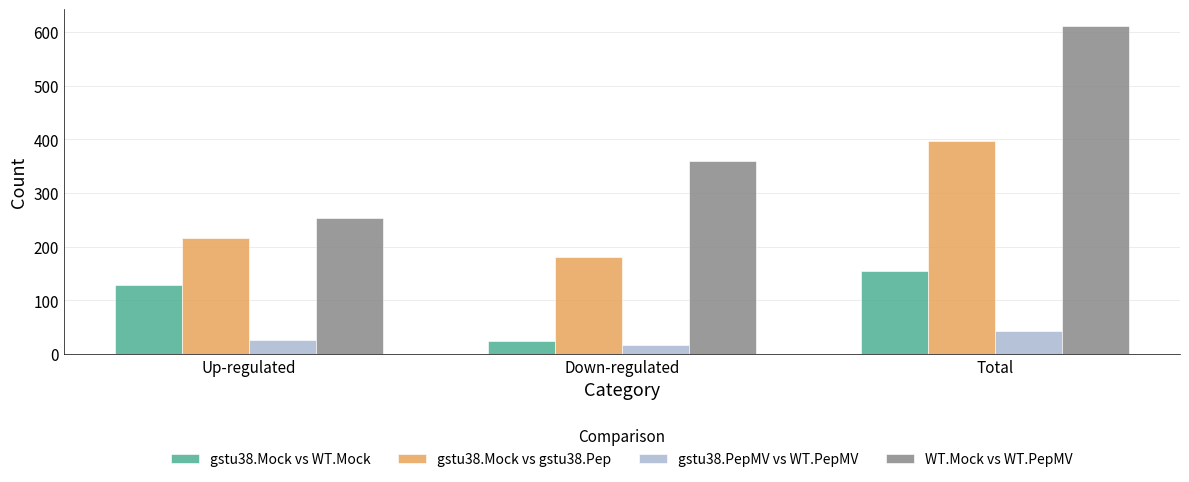

What is the sum of the gstu38.PepMV vs WT.PepMV values at Total and Down-regulated?

58